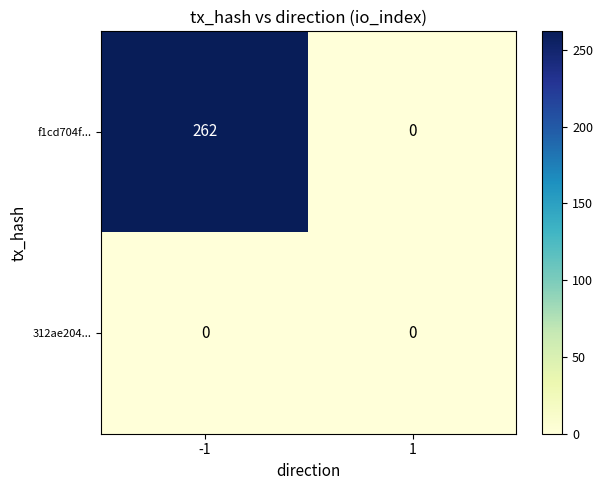

List the series in order of their peak value, lowest first.

312ae204..., f1cd704f...